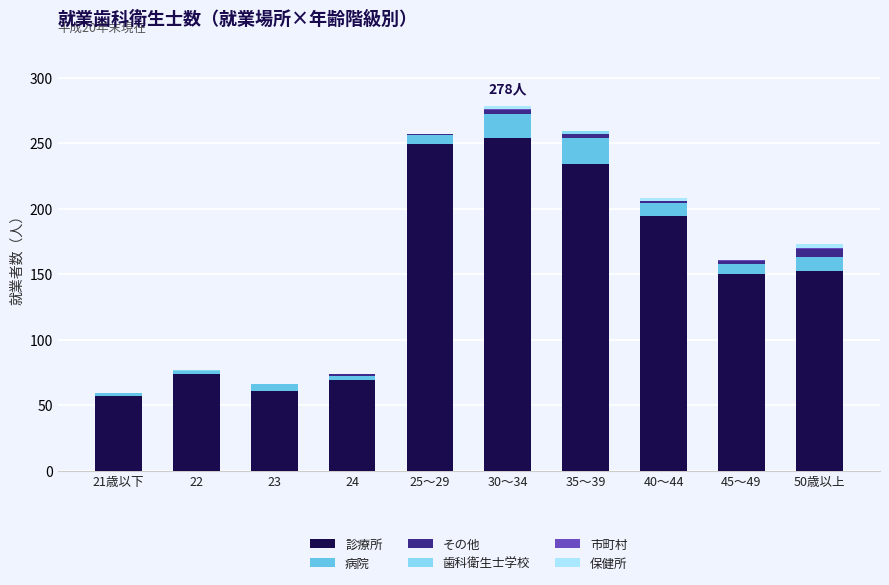

How many categories are shown in the chart?

10